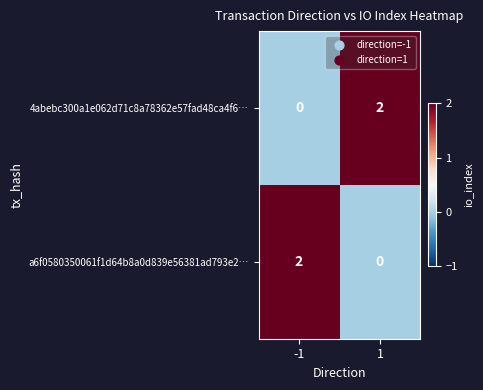

List the labels in order of 4abebc300a1e062d71c8a78362e57fad48ca4f6… value, largest first.

1, -1